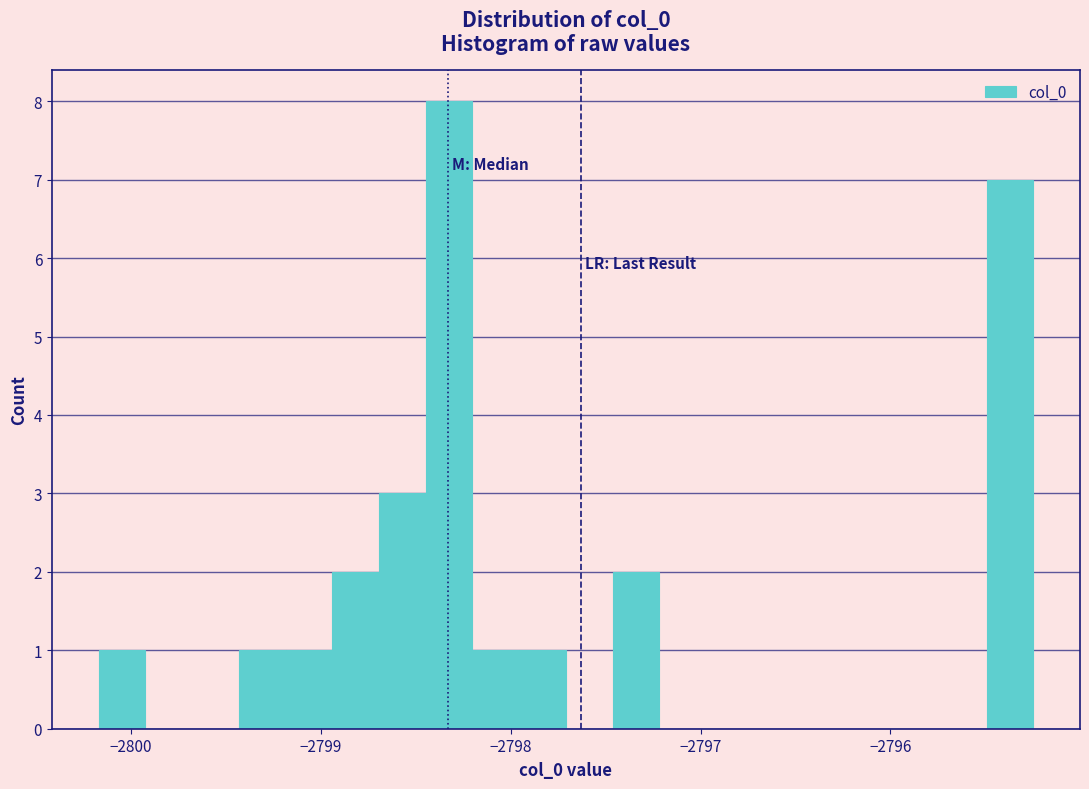

Around what value on the x-axis is the tallest bar? Give the approximate position of its centre, as read against the axis.

-2798.3